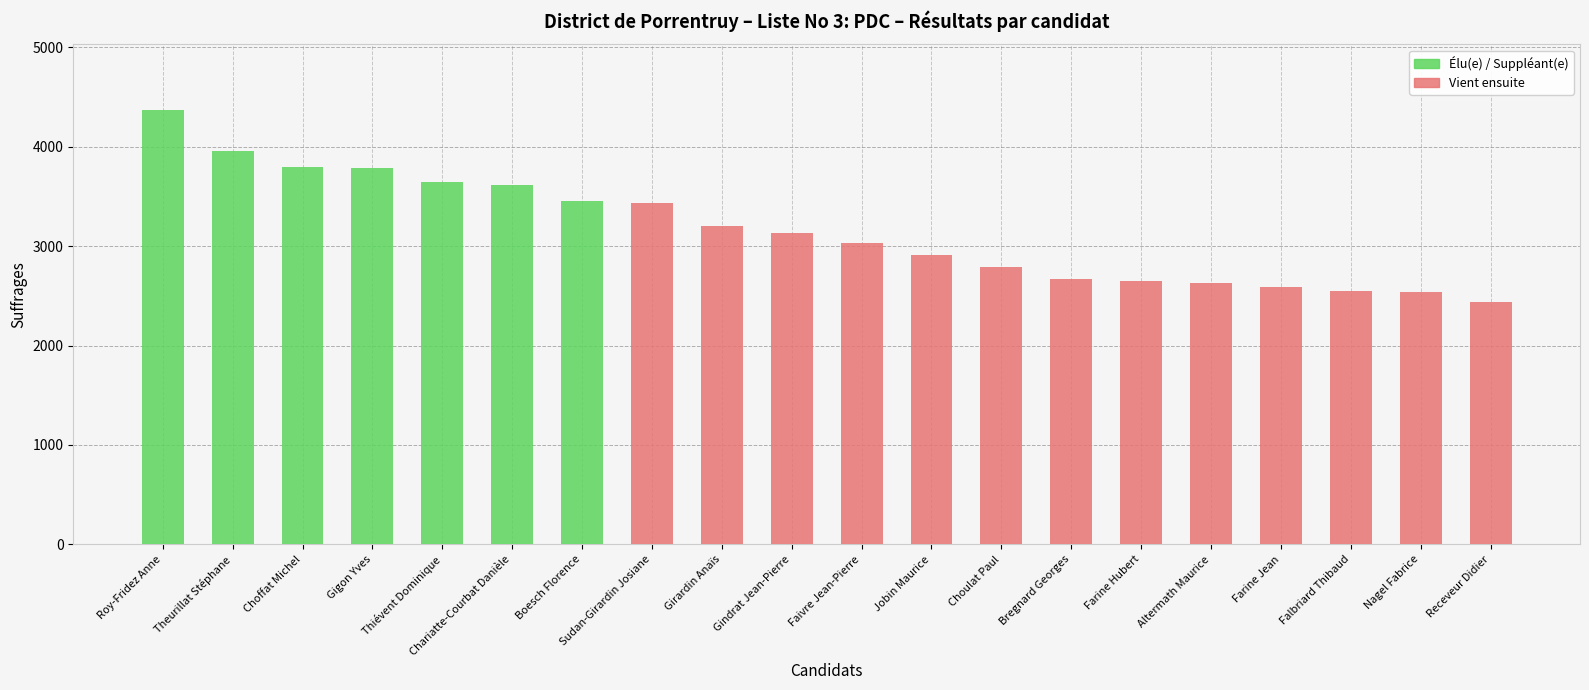

Reading right to left, list all the values displayed in this chart.

Élu(e) / Suppléant(e): Receveur Didier=0	Nagel Fabrice=0	Falbriard Thibaud=0	Farine Jean=0	Altermath Maurice=0	Farine Hubert=0	Bregnard Georges=0	Choulat Paul=0	Jobin Maurice=0	Faivre Jean-Pierre=0	Gindrat Jean-Pierre=0	Girardin Anaïs=0	Sudan-Girardin Josiane=0	Boesch Florence=3450	Chariatte-Courbat Danièle=3613	Thiévent Dominique=3648	Gigon Yves=3790	Choffat Michel=3795	Theurillat Stéphane=3955	Roy-Fridez Anne=4374
Vient ensuite: Receveur Didier=2442	Nagel Fabrice=2542	Falbriard Thibaud=2545	Farine Jean=2588	Altermath Maurice=2630	Farine Hubert=2646	Bregnard Georges=2674	Choulat Paul=2794	Jobin Maurice=2914	Faivre Jean-Pierre=3032	Gindrat Jean-Pierre=3136	Girardin Anaïs=3202	Sudan-Girardin Josiane=3430	Boesch Florence=0	Chariatte-Courbat Danièle=0	Thiévent Dominique=0	Gigon Yves=0	Choffat Michel=0	Theurillat Stéphane=0	Roy-Fridez Anne=0